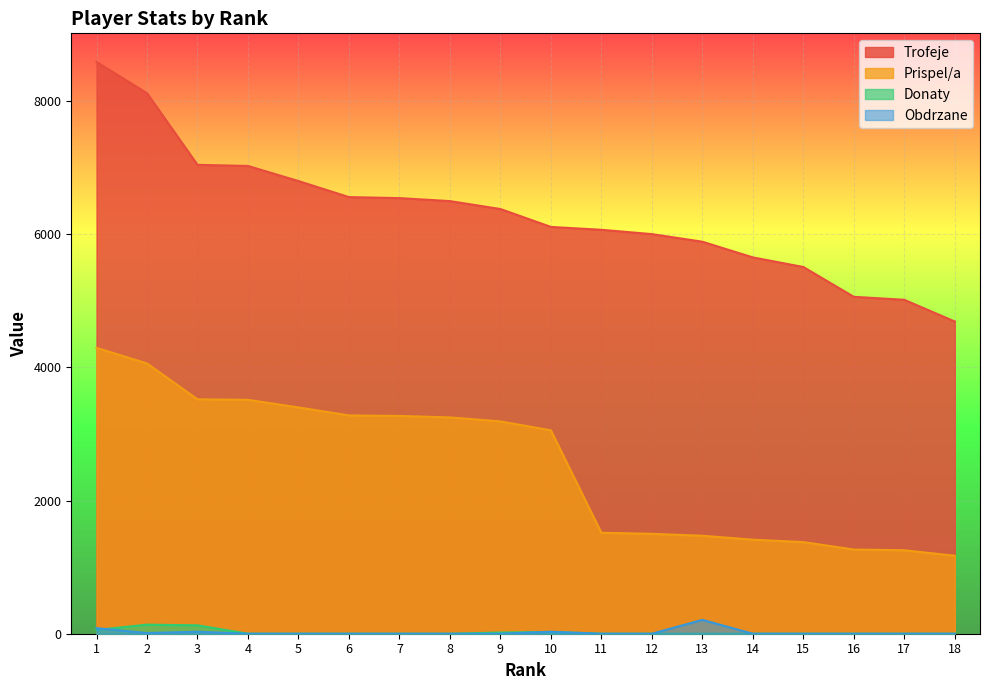

List the labels in order of Donaty value, largest first.

2, 3, 1, 10, 9, 4, 5, 6, 7, 8, 11, 12, 13, 14, 15, 16, 17, 18